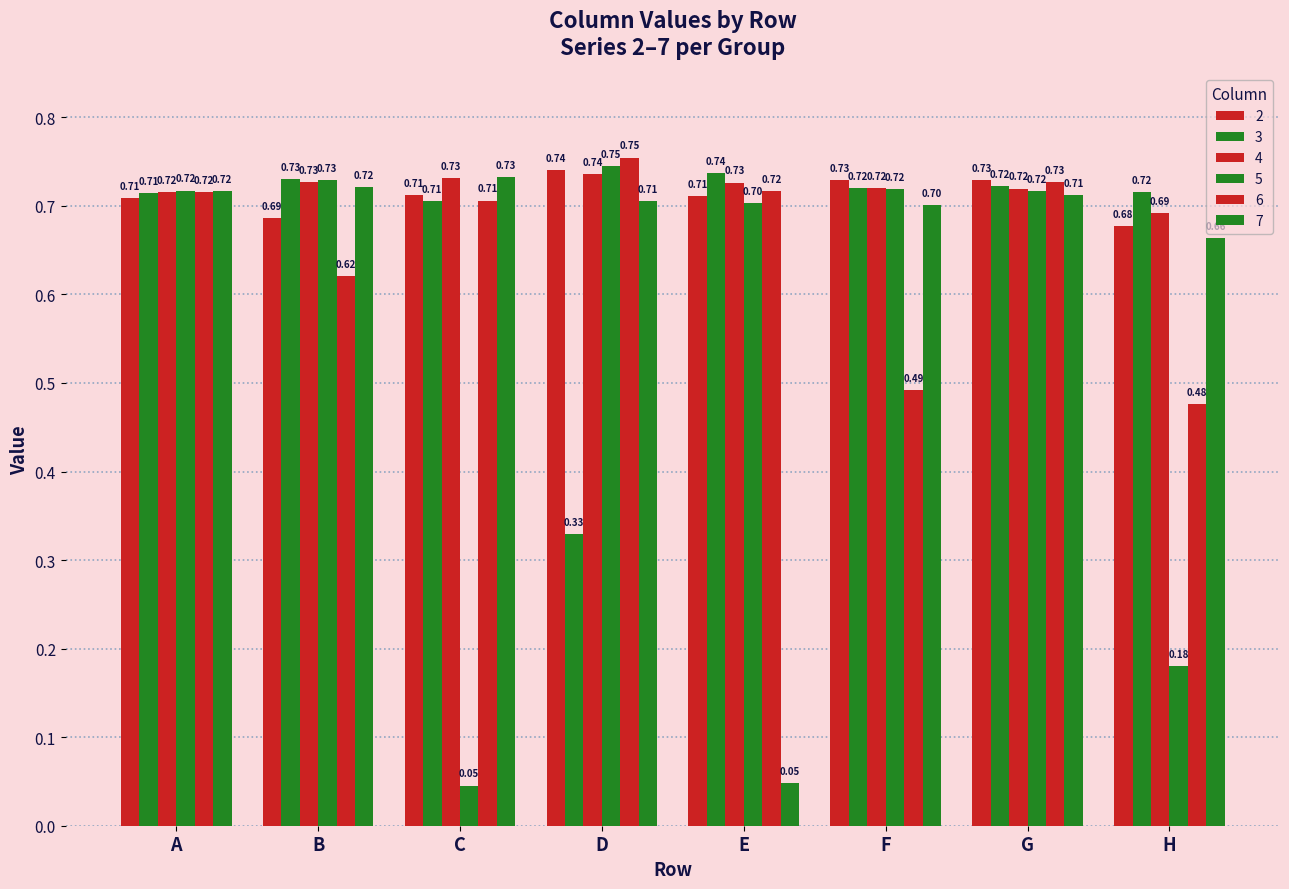

What is the value of the 5 bar at the 2nd from the left?

0.7